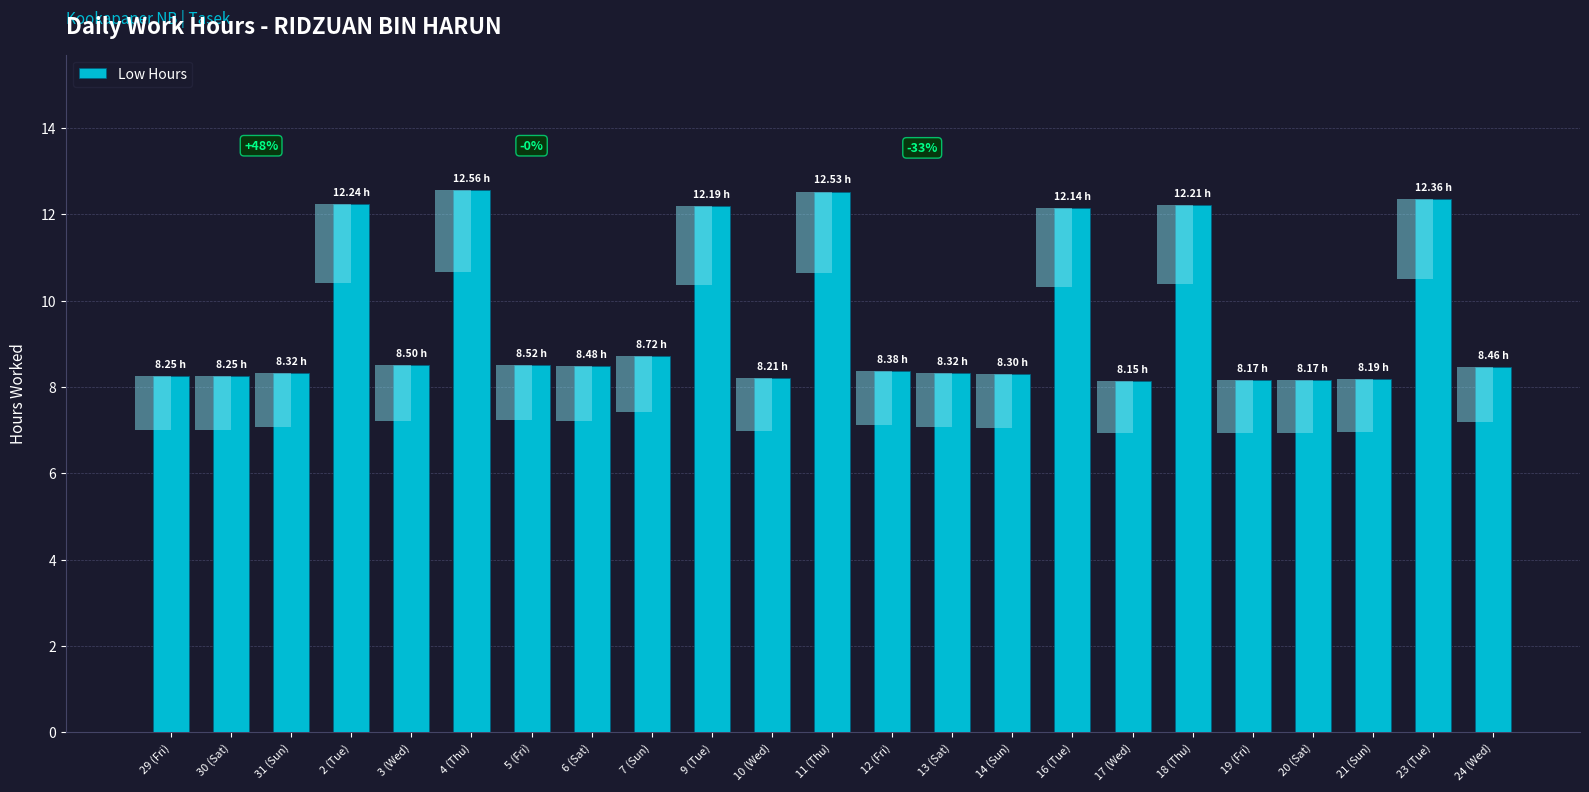

Reading left to right, what are all the values shown in this chart?

29 (Fri)=8.2	30 (Sat)=8.2	31 (Sun)=8.3	2 (Tue)=12.2	3 (Wed)=8.5	4 (Thu)=12.6	5 (Fri)=8.5	6 (Sat)=8.5	7 (Sun)=8.7	9 (Tue)=12.2	10 (Wed)=8.2	11 (Thu)=12.5	12 (Fri)=8.4	13 (Sat)=8.3	14 (Sun)=8.3	16 (Tue)=12.1	17 (Wed)=8.2	18 (Thu)=12.2	19 (Fri)=8.2	20 (Sat)=8.2	21 (Sun)=8.2	23 (Tue)=12.4	24 (Wed)=8.5